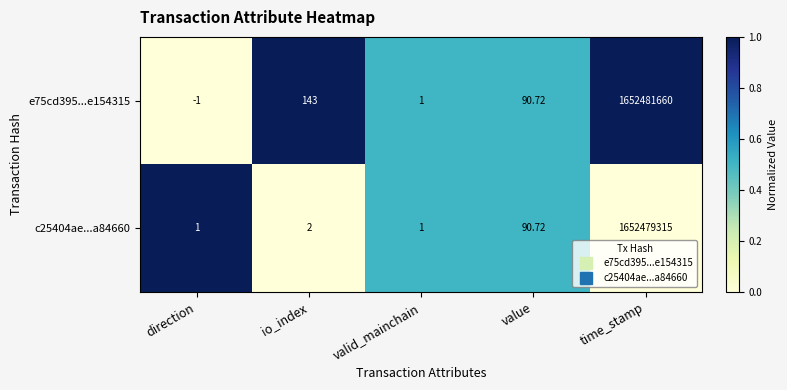

At which label is c25404ae...a84660 closest to 826239658?

value